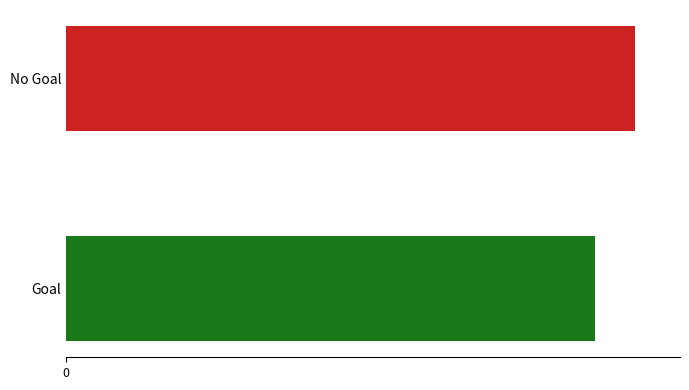

What is the maximum value shown in the chart?

225.0